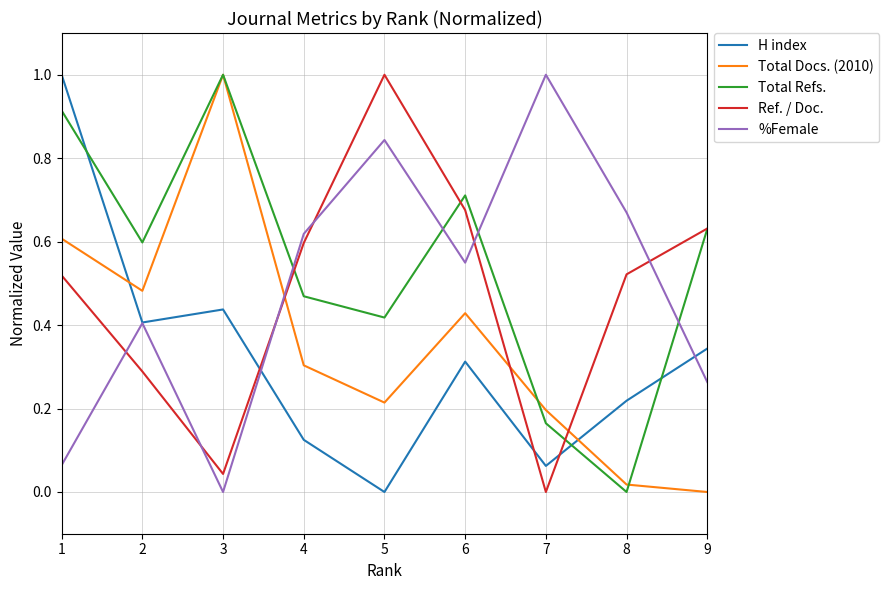

How many lines are shown in the chart?

5